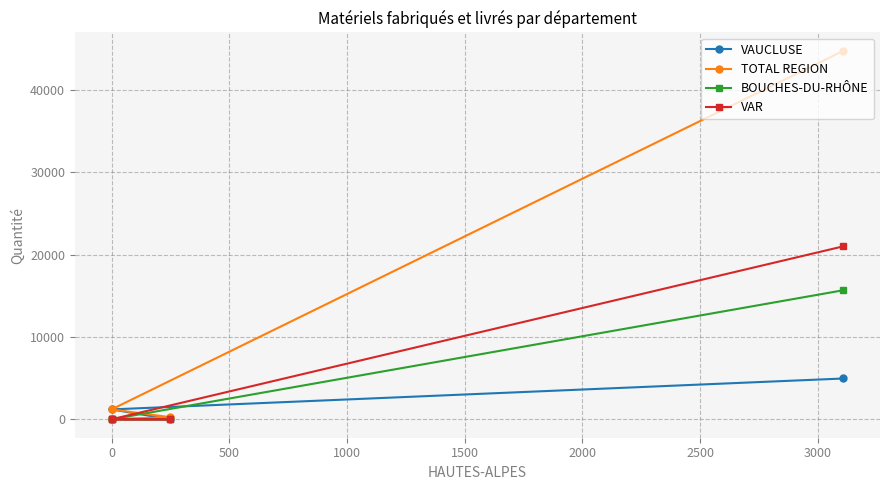

Which series has the largest total across all categories?

TOTAL REGION